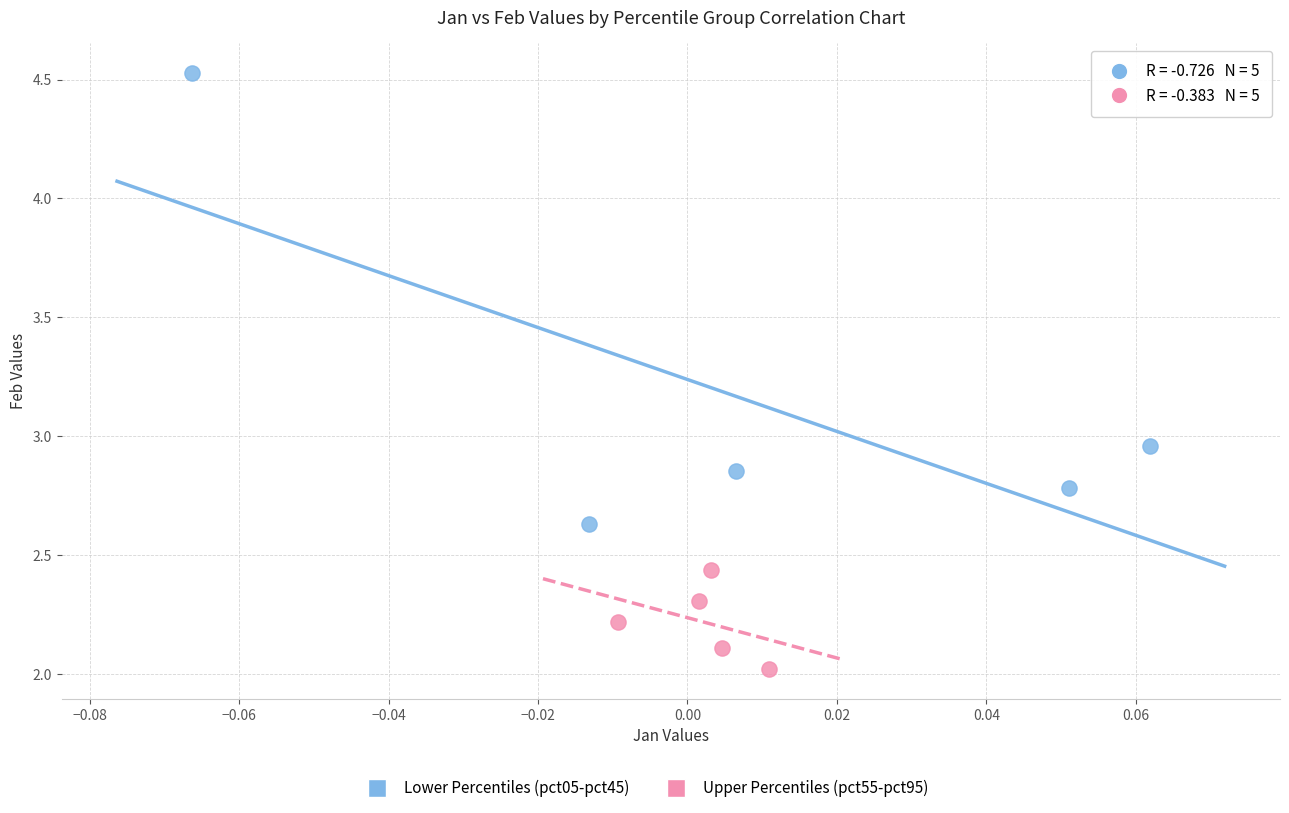

Which series reaches the maximum Y coordinate?

Lower Percentiles (pct05-pct45)